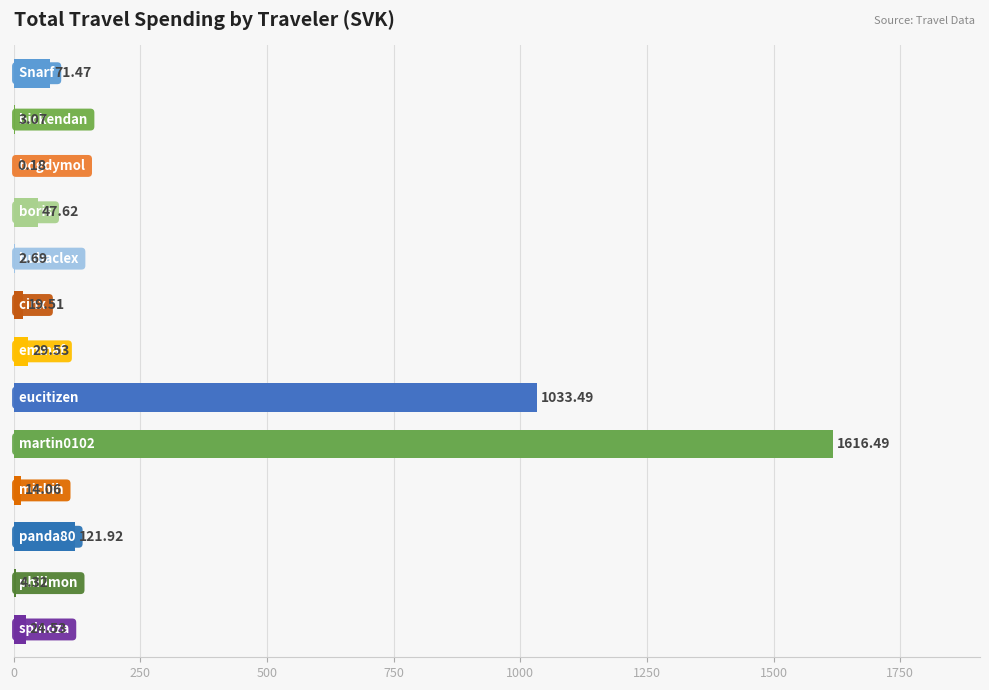

Rank the categories by value from lowest to highest.

bogdymol, bubaclex, bickendan, philimon, michih, cinx, spinoza, emmaf, boris, Snarf, panda80, eucitizen, martin0102